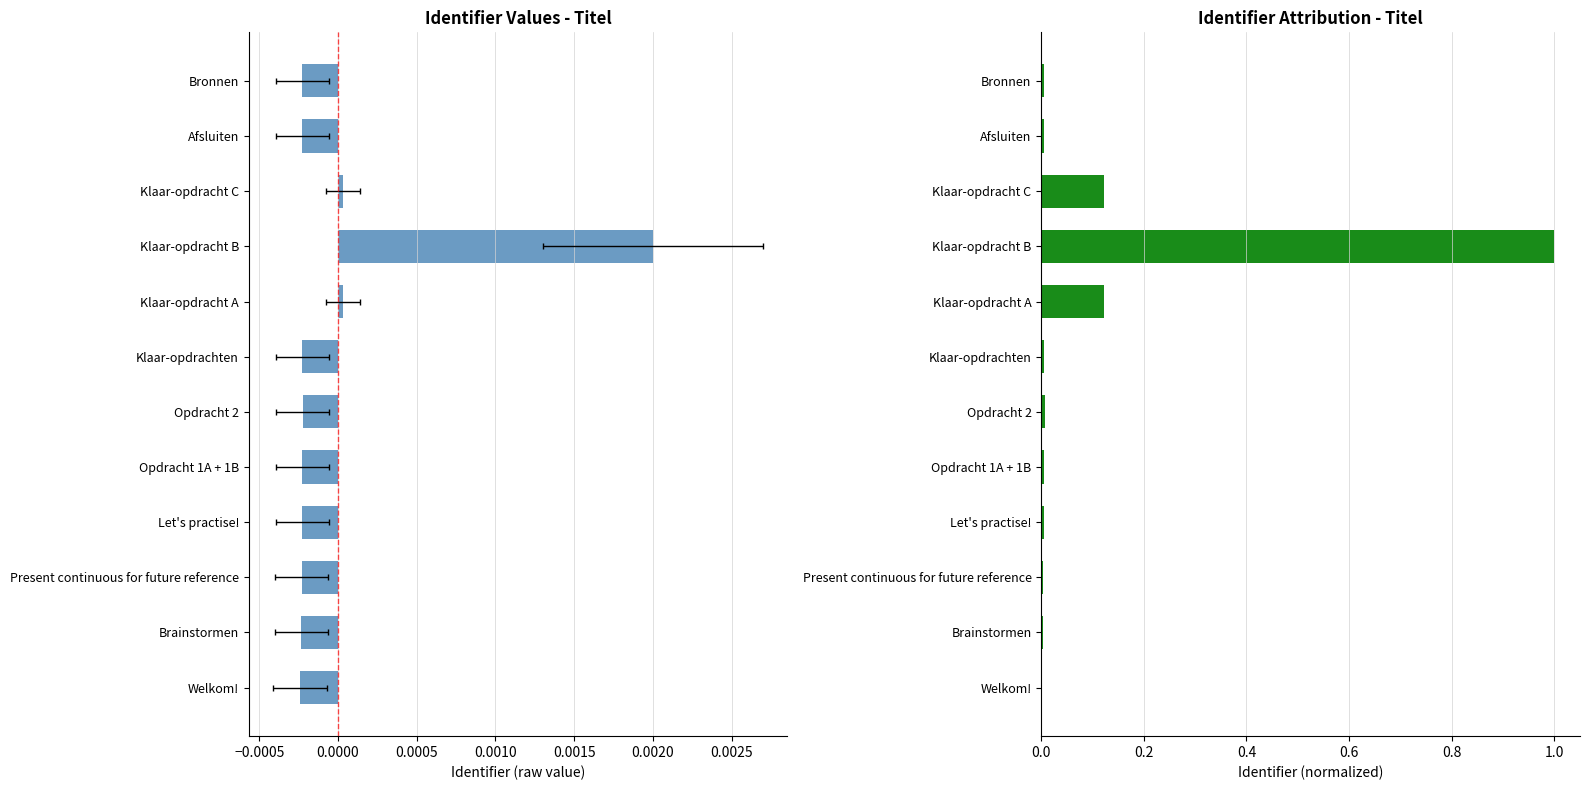

How many bars are there in total?

12